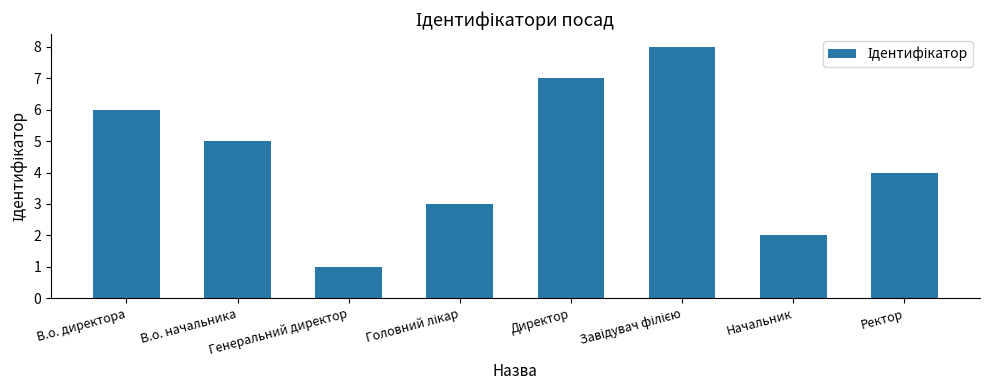

At which label does the data first exceed 5?

В.о. директора